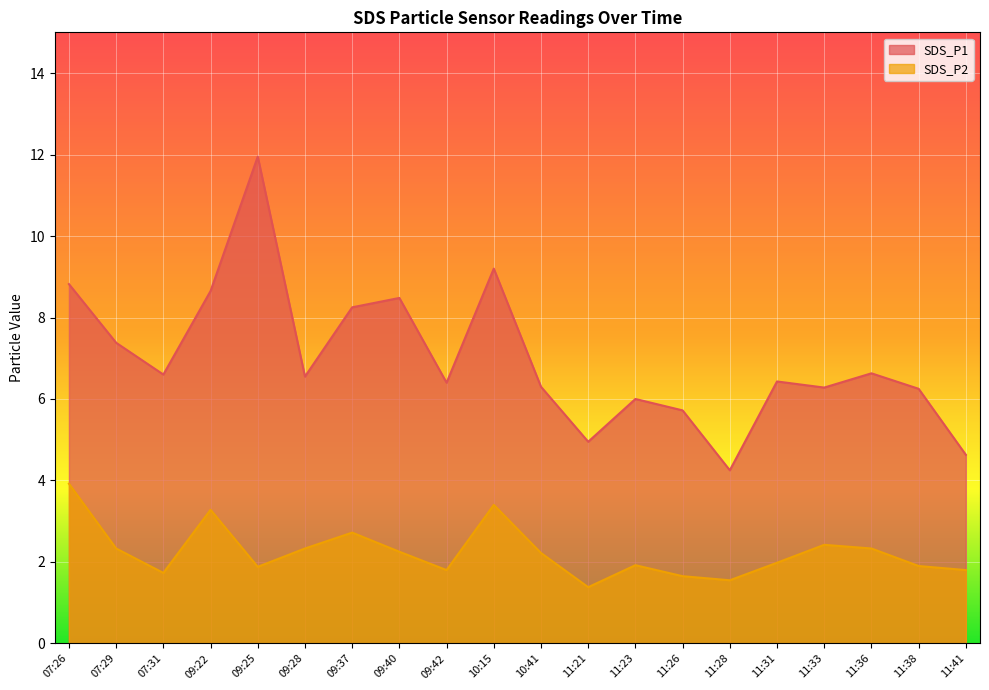

What are all the series names shown in the legend?

SDS_P1, SDS_P2